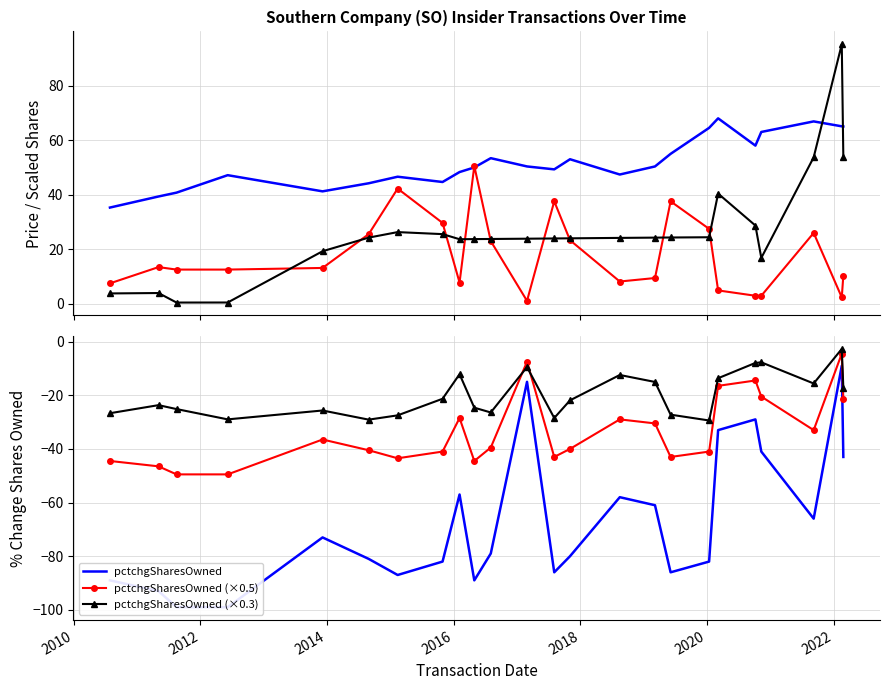

What is the difference between the second highest and minimum values in the sharesOwned (÷500) series?

53.3